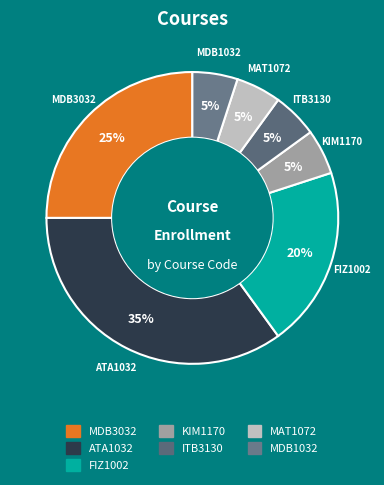

How many slices are in this pie chart?

7